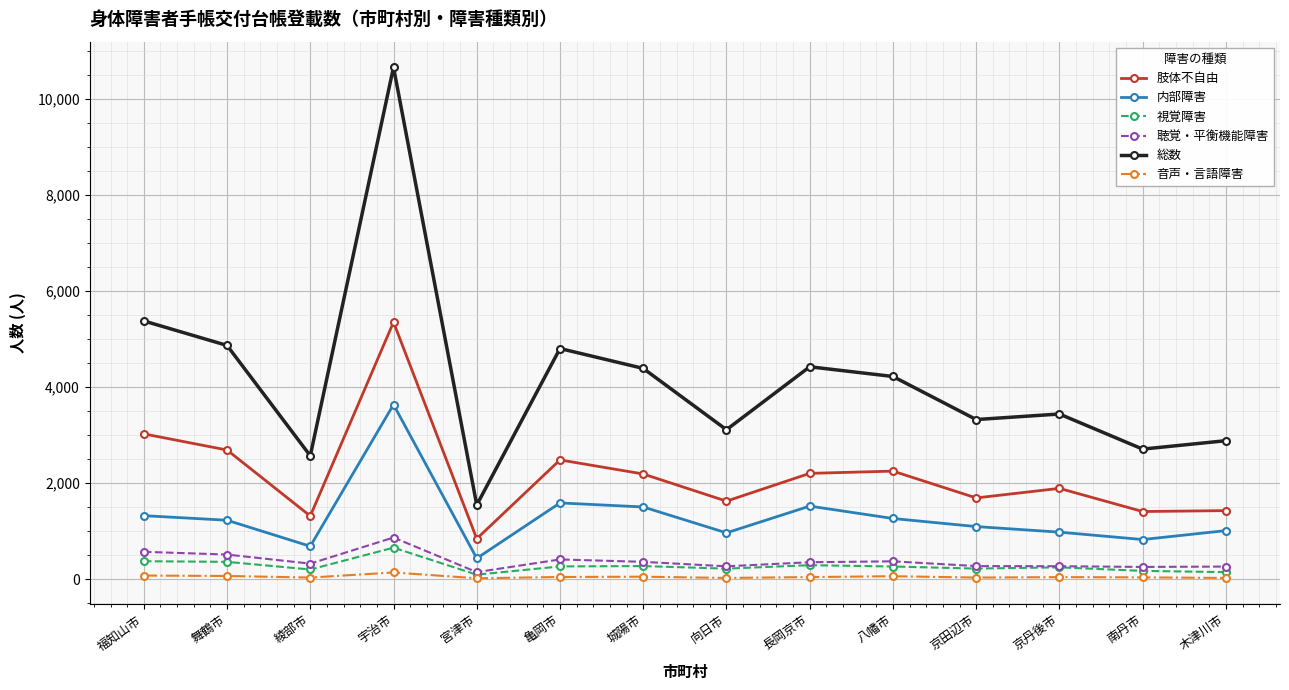

How many data points does each series have?

14